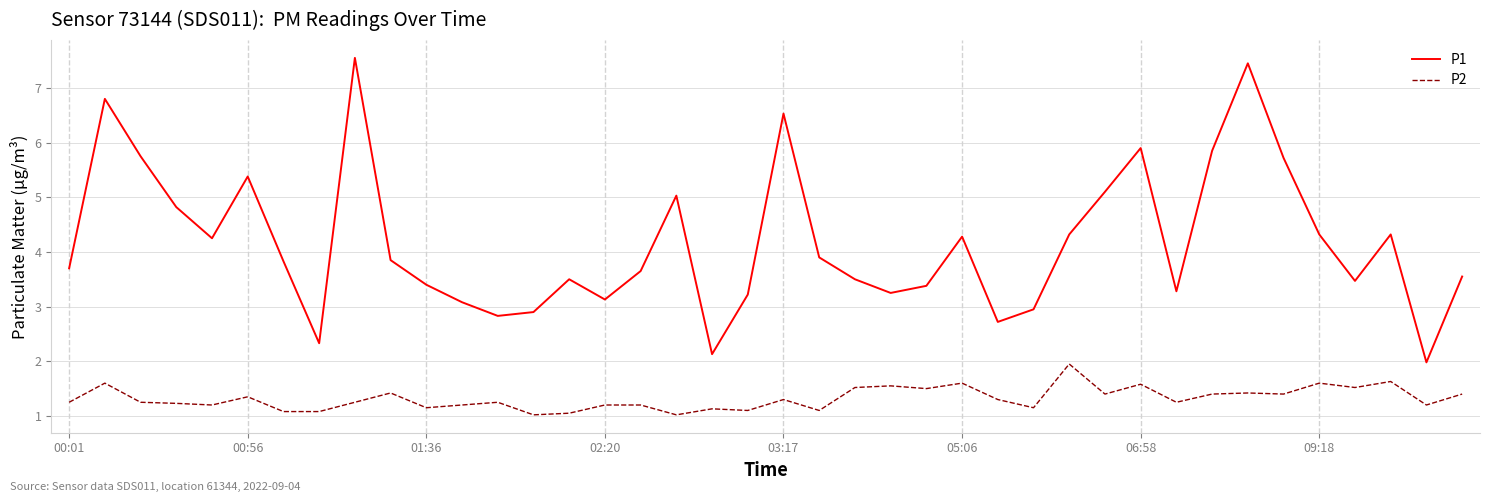

Which series has the largest total across all categories?

P1